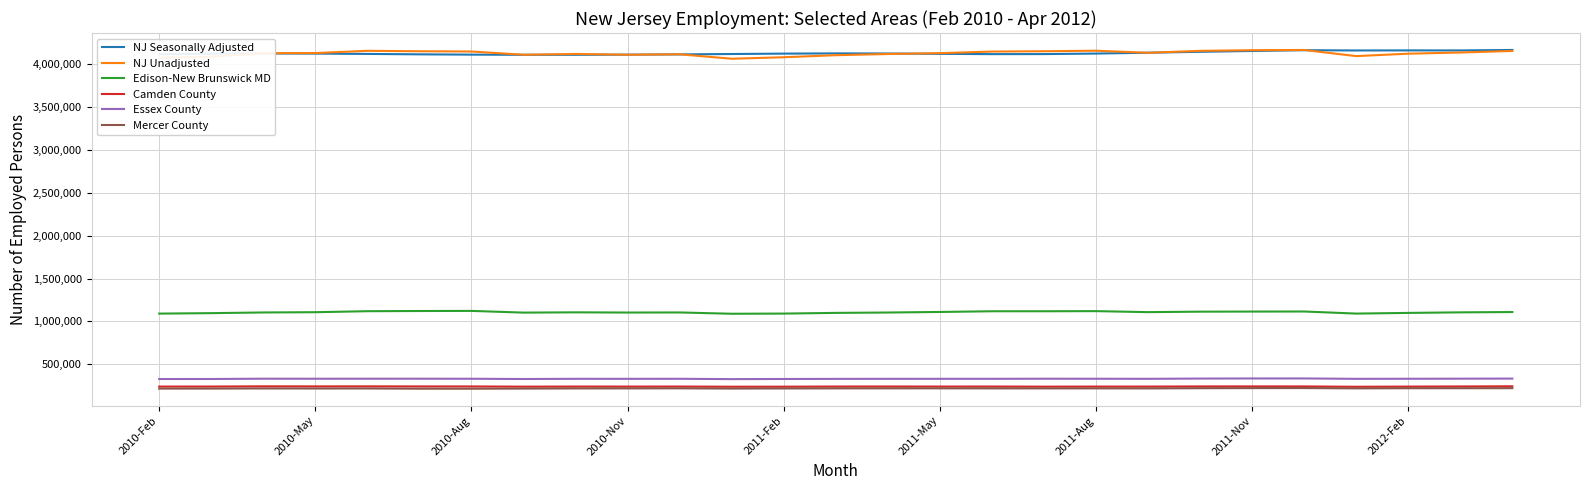

What is the maximum value shown in the chart?

4166971